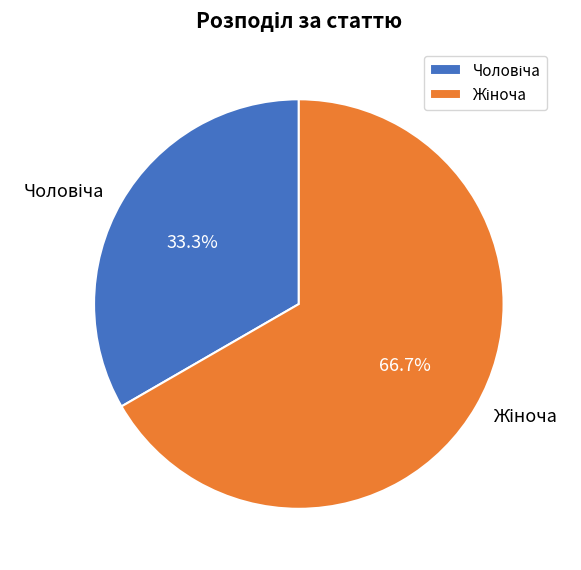

Is there a majority slice in this chart?

Yes